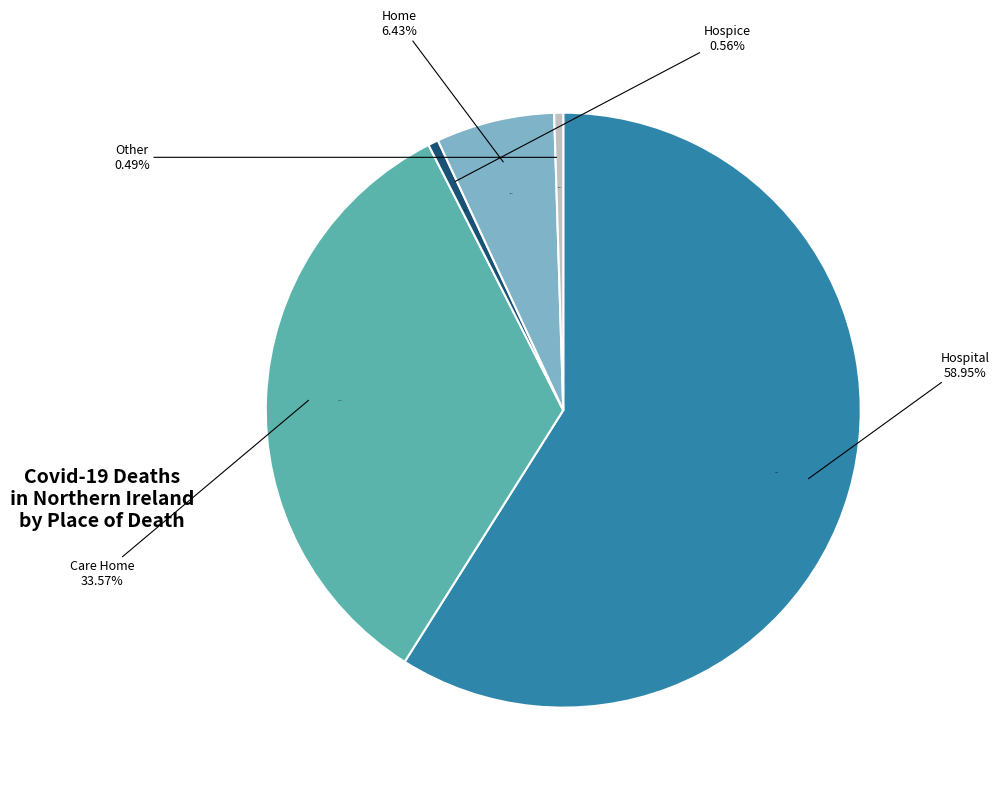

Does Care Home account for over 50% of the chart?

No